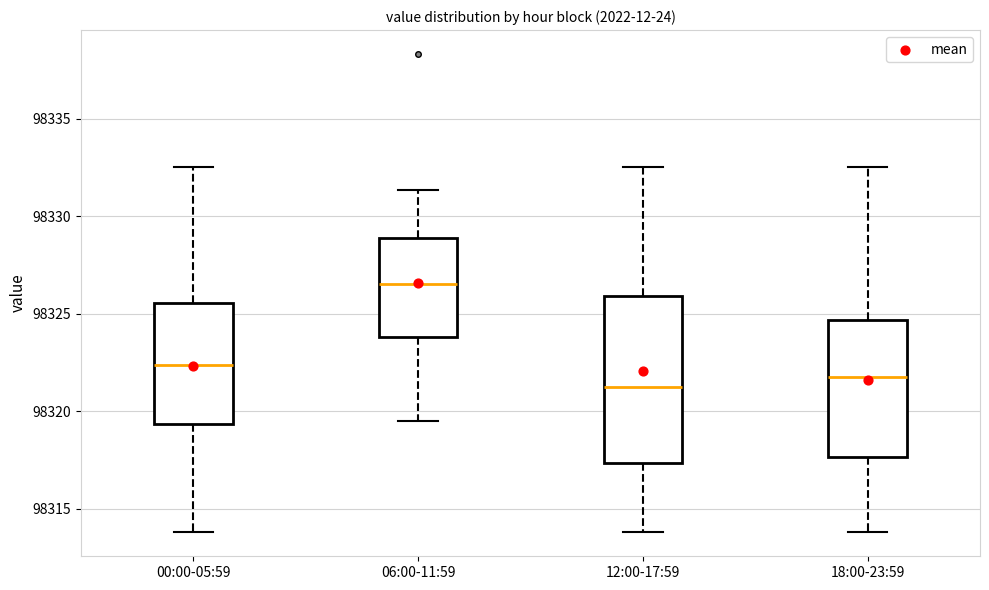

Reading left to right, read every box against the y-axis: the position of its median line, the range the box covers, and the ends of its whiskers. The values are not printed on the chart, so give them approximately, as read against the axis.

00:00-05:59: median 98322.5, box 98319.5 to 98325.5, whiskers 98314.0 to 98332.5
06:00-11:59: median 98326.5, box 98324.0 to 98329.0, whiskers 98319.5 to 98331.5
12:00-17:59: median 98321.5, box 98317.5 to 98326.0, whiskers 98314.0 to 98332.5
18:00-23:59: median 98322.0, box 98317.5 to 98324.5, whiskers 98314.0 to 98332.5